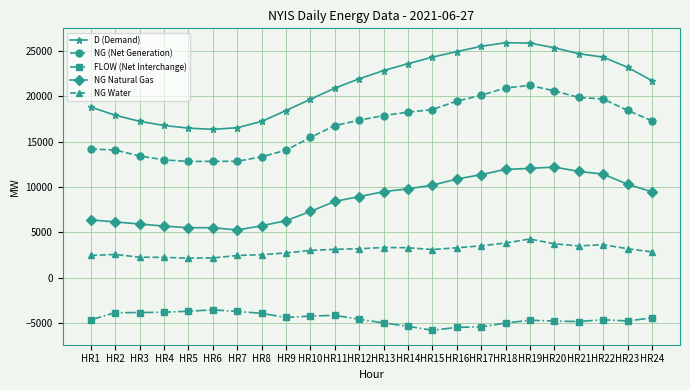

What is the difference between the second highest and minimum values in the NG Water series?

1666